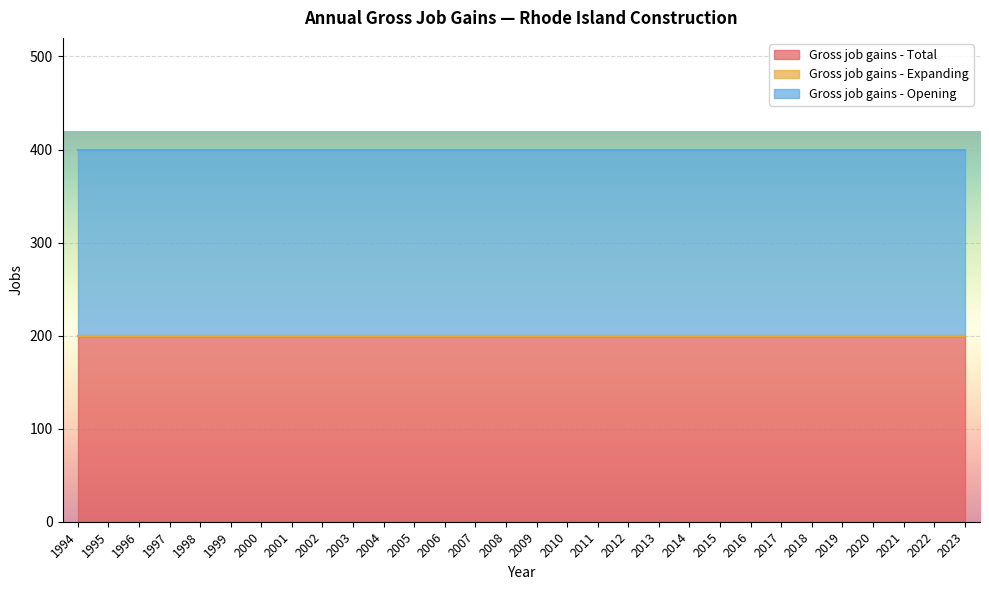

What is the spread (max minus min) of values at 1994?

200